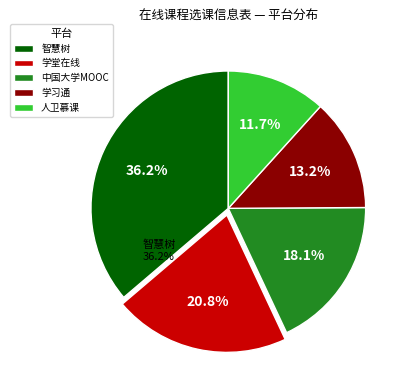

To the nearest percent, what is the average slice percentage?

20%